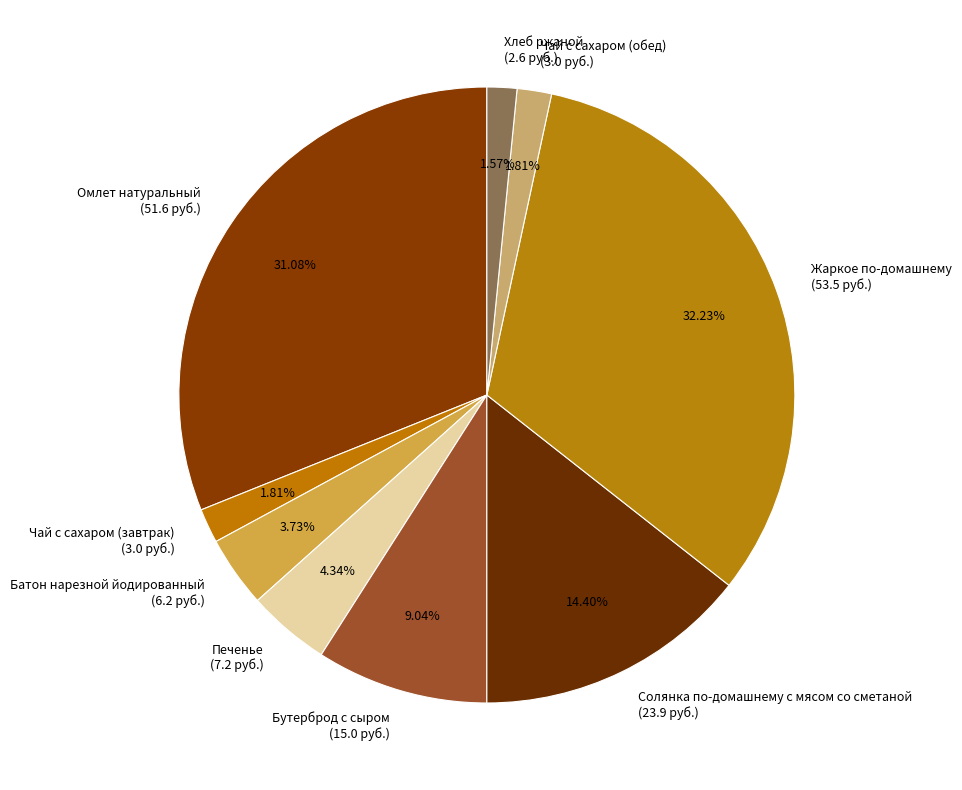

How many segments does this pie chart have?

9